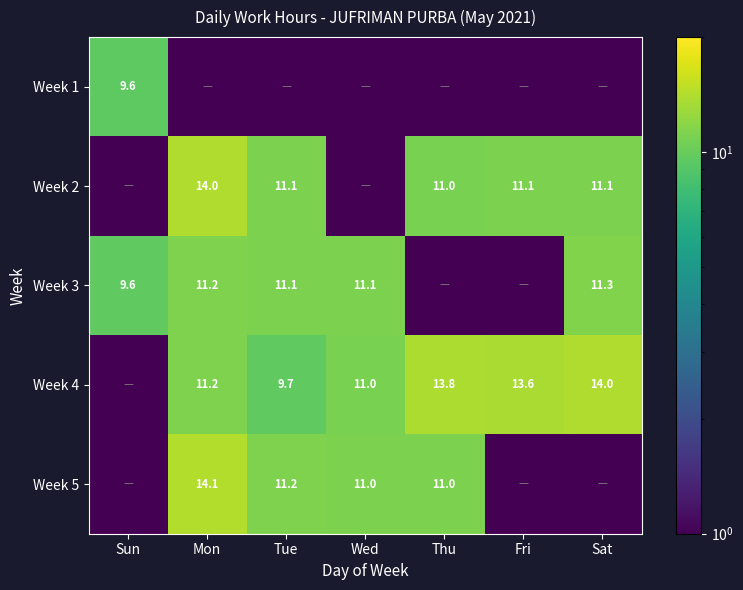

The value of Week 4 at Fri is 22.4. True or false?

False